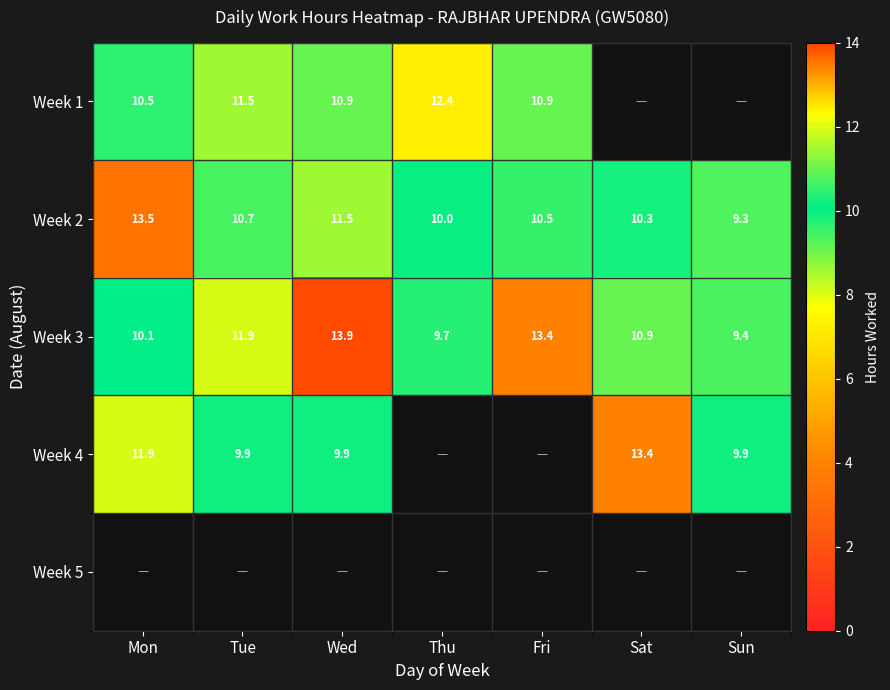

Read the Week 2 value at Fri.

10.5